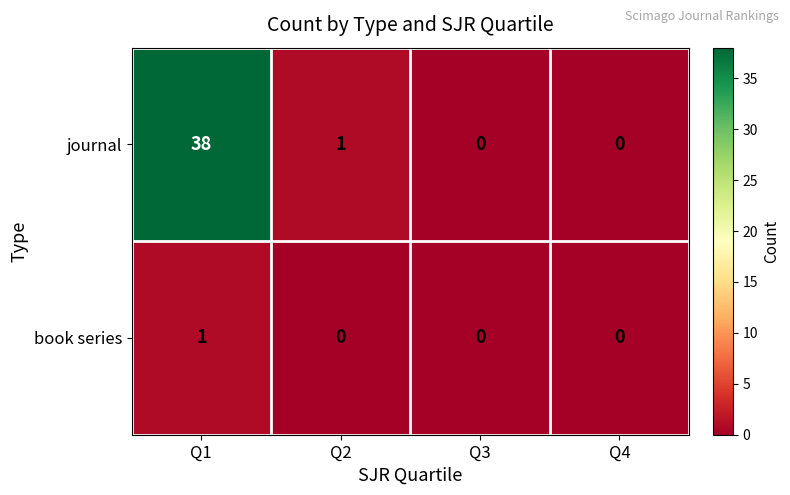

What is the total value across all series at Q1?

39